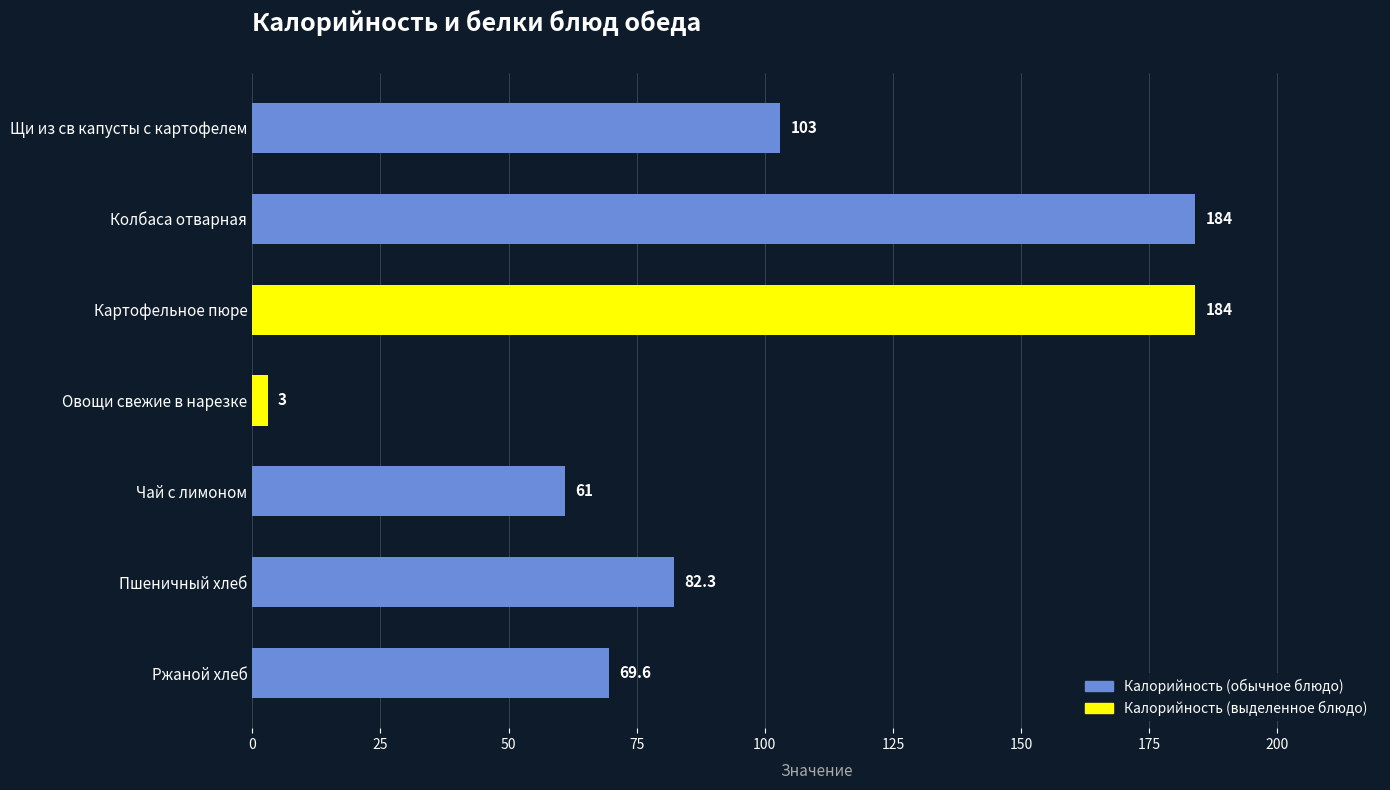

At which label is the value closest to 93?

Щи из св капусты с картофелем